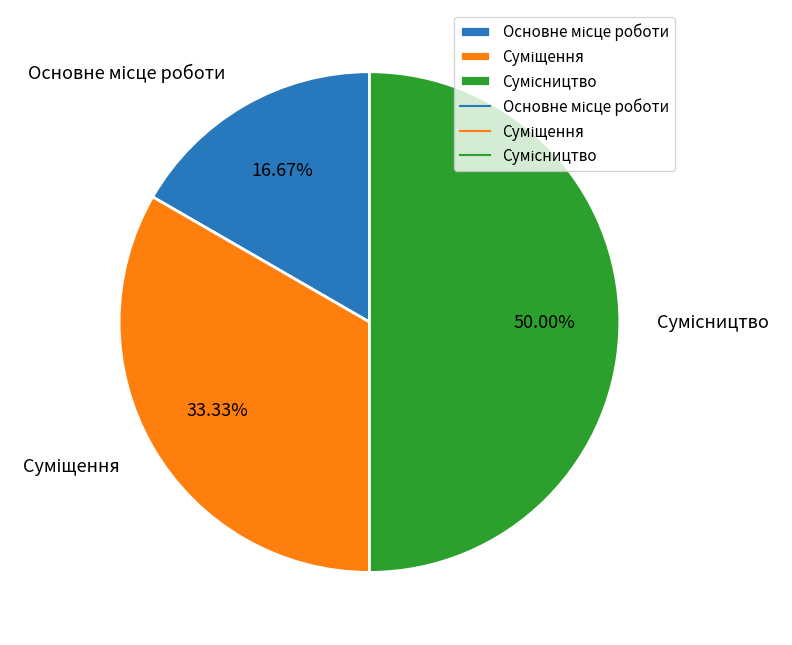

Does Основне місце роботи account for over 50% of the chart?

No